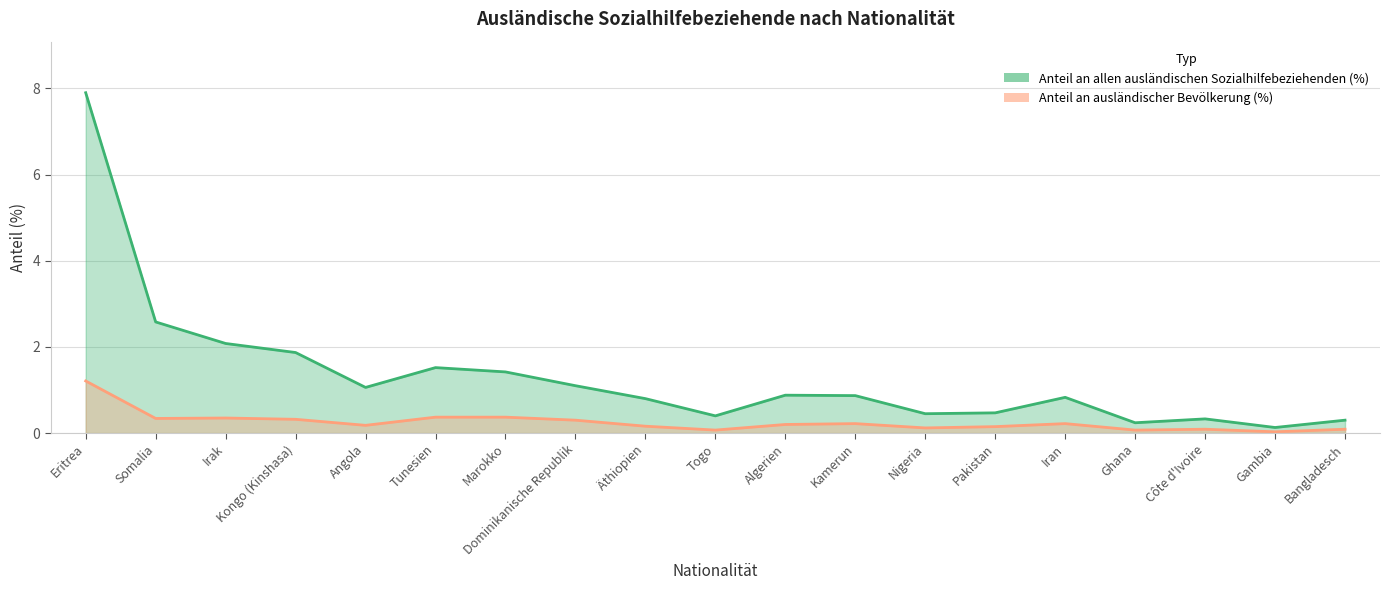

Is the value of Anteil an allen ausländischen Sozialhilfebeziehenden (%) (Linie) at Nigeria greater than the value of Anteil an ausländischer Bevölkerung (%) (Linie) at Irak?

Yes